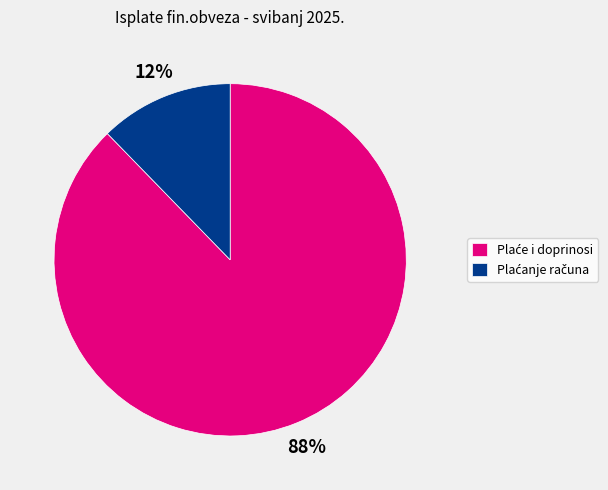

To the nearest percent, what is the average slice percentage?

50%